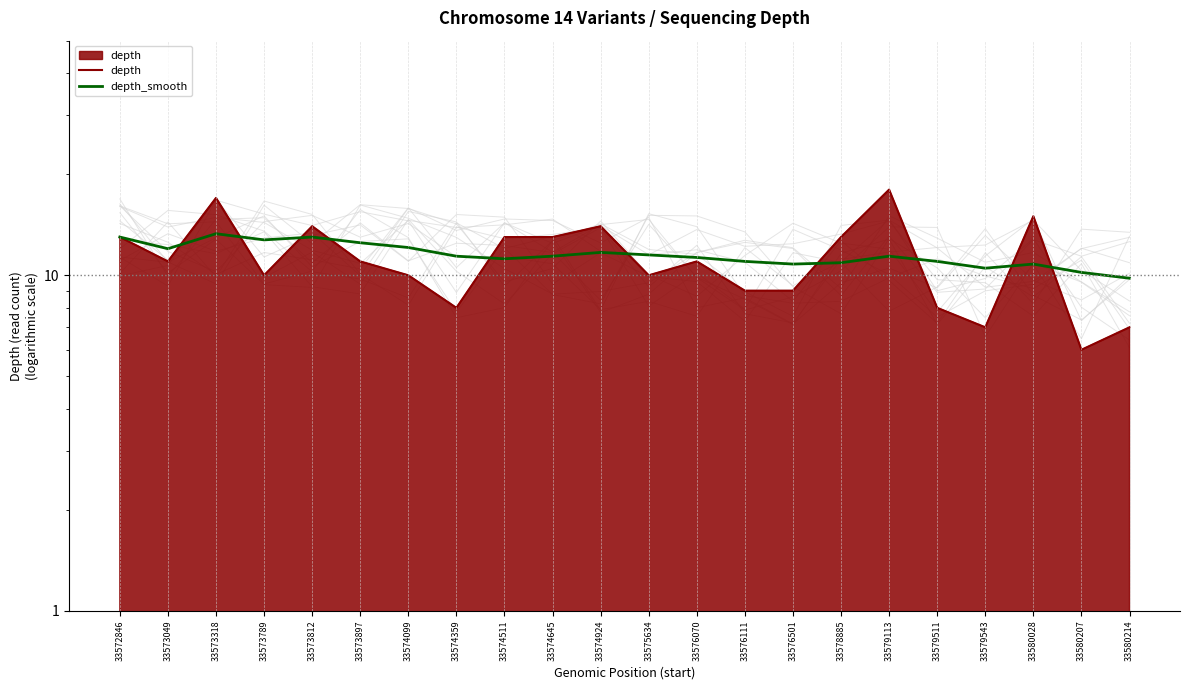

What is the lowest value of the depth series?

6.0